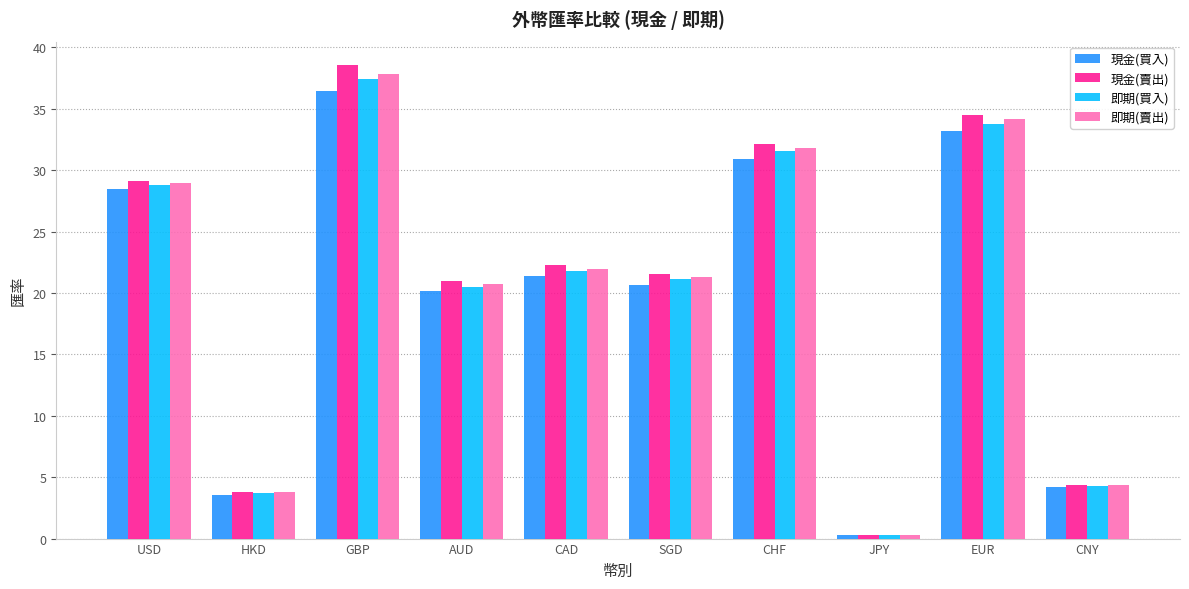

How many data points in 現金(賣出) are above 22?

5